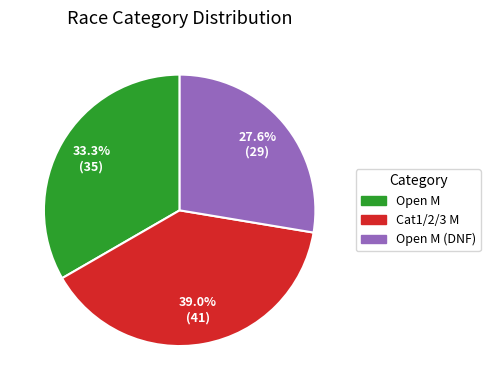

Does any single category account for the majority?

No